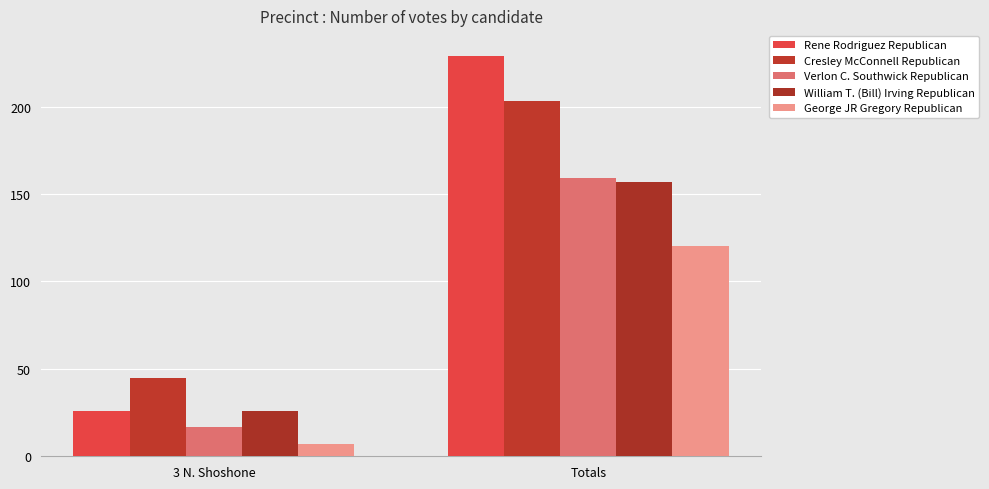

What is the average value of the William T. (Bill) Irving Republican series?

92